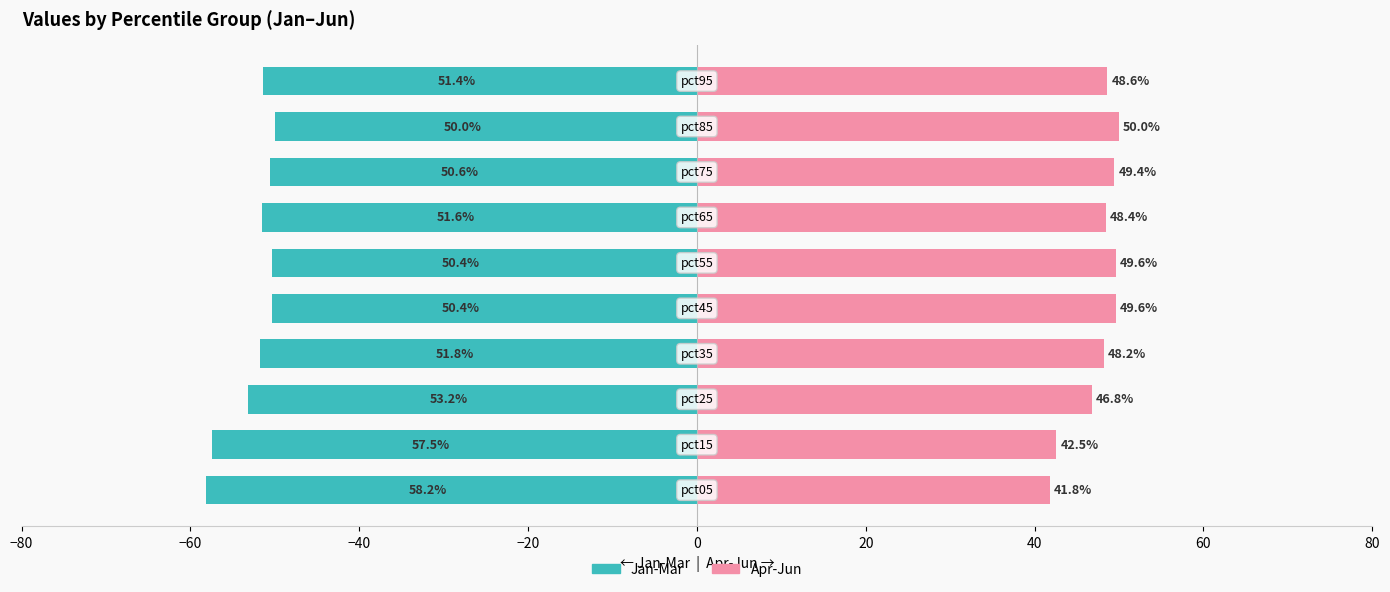

What are all the series names shown in the legend?

Jan-Mar, Apr-Jun